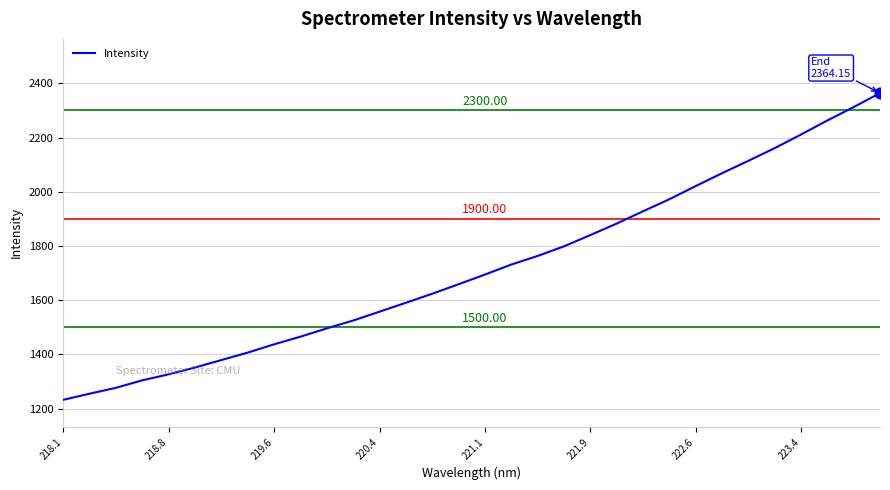

What is the difference between the maximum and minimum values?

1132.1